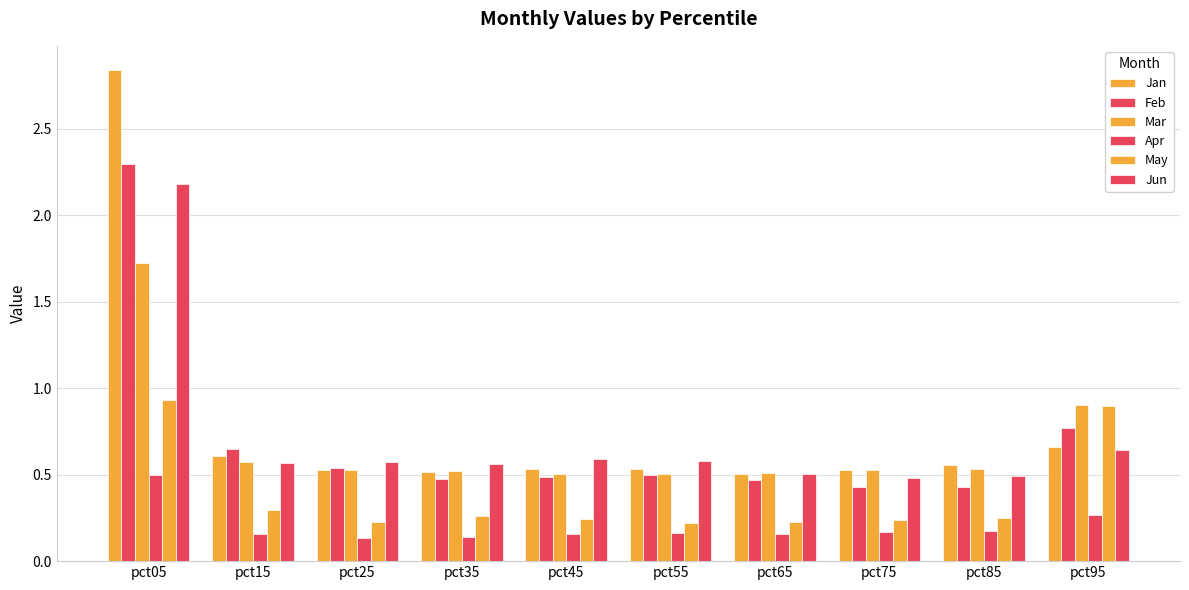

Does the chart contain any negative values?

No